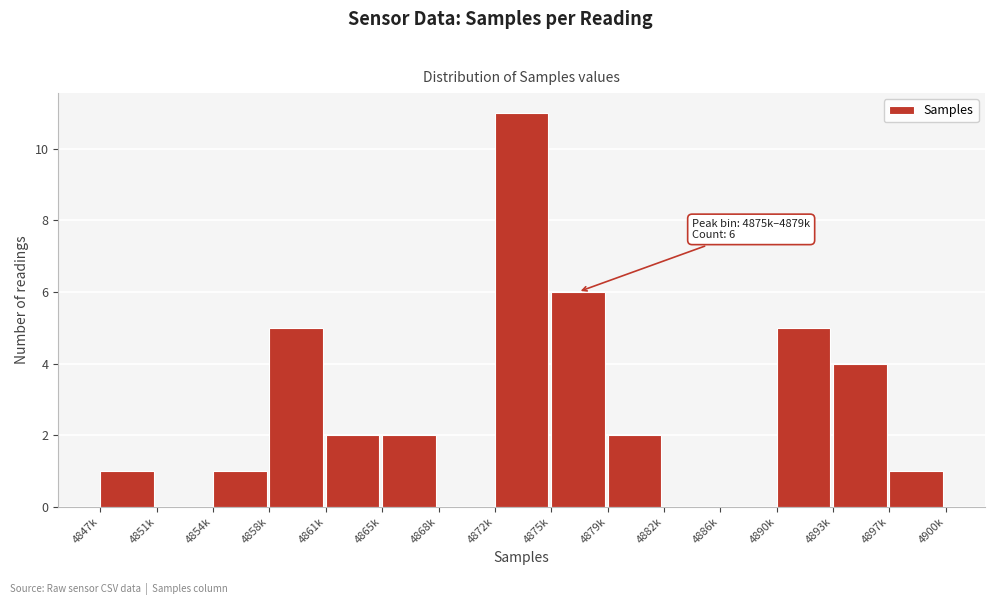

Reading left to right, list all the values displayed in this chart.

4847k=1	4851k=0	4854k=1	4858k=5	4861k=2	4865k=2	4868k=0	4872k=11	4875k=6	4879k=2	4882k=0	4886k=0	4890k=5	4893k=4	4897k=1